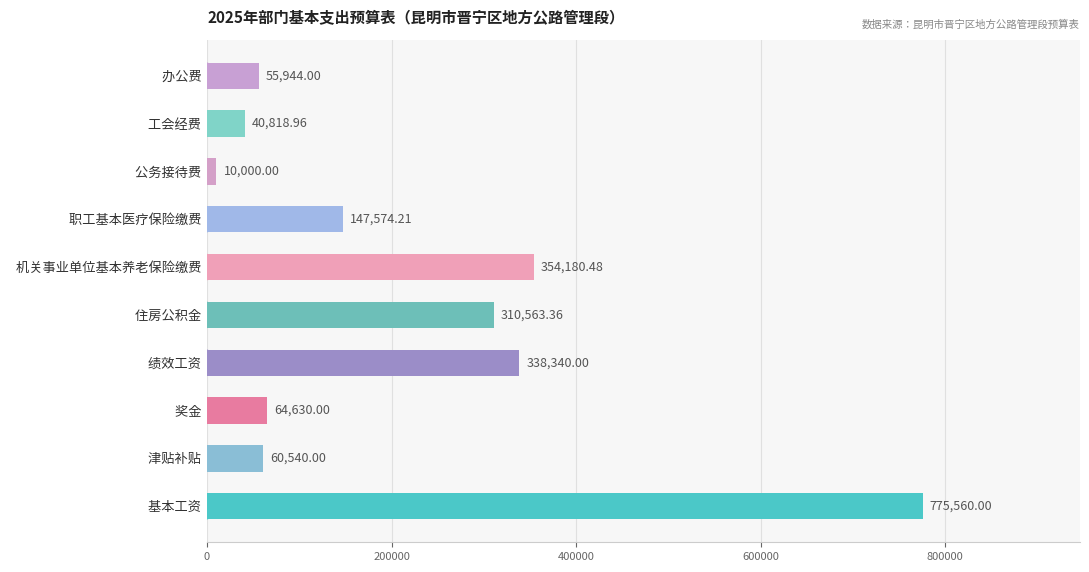

What is the minimum value shown in the chart?

10000.0